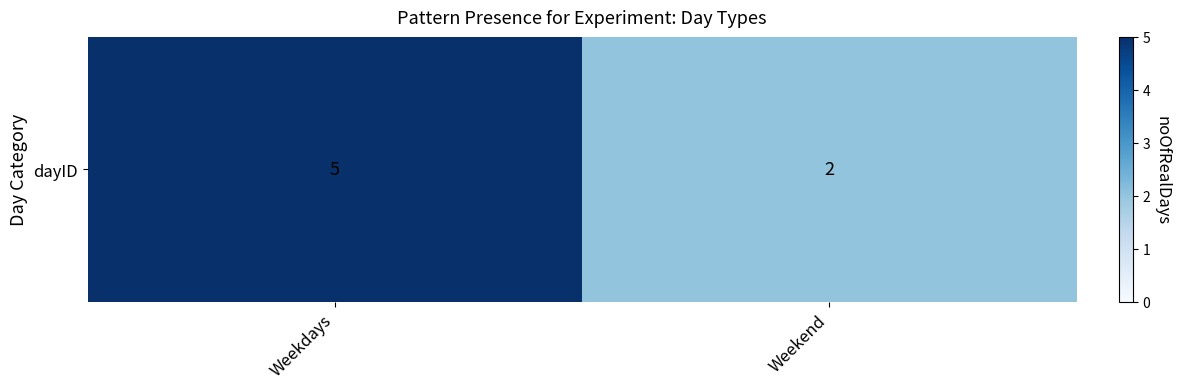

List the labels in order of value, smallest first.

Weekend, Weekdays